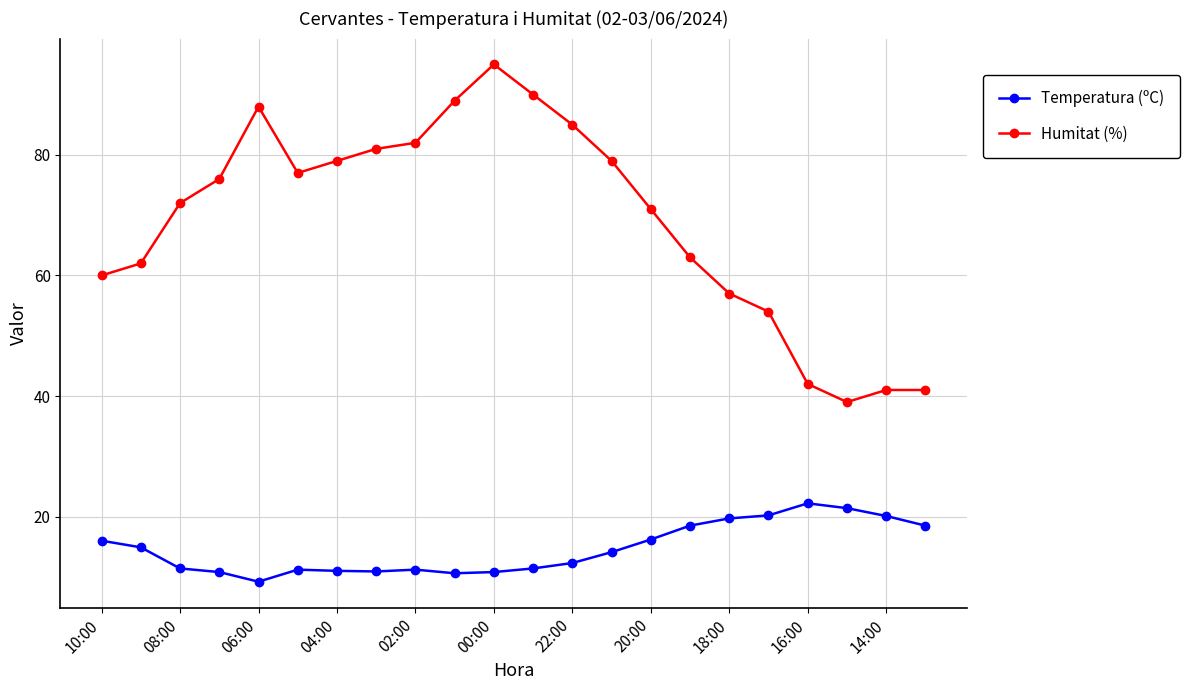

Is this an area chart (filled region under the line)?

No